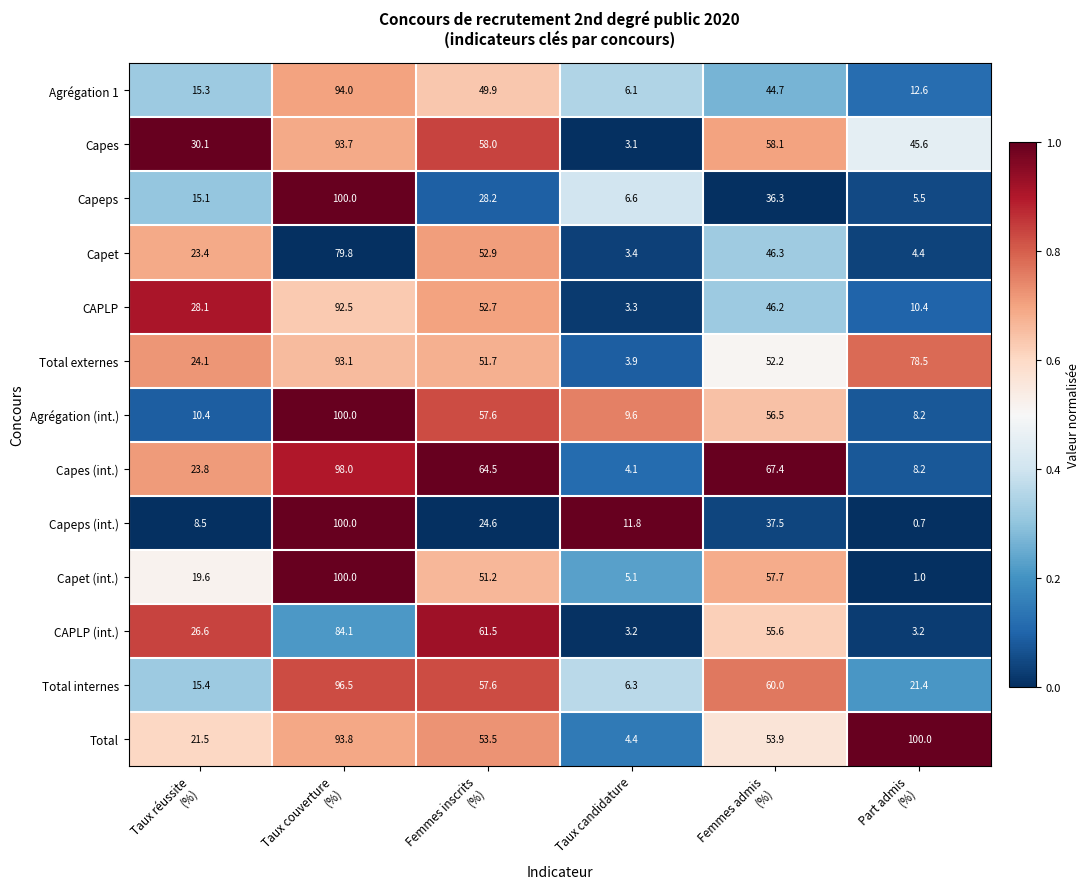

What is the greatest value displayed?

100.0